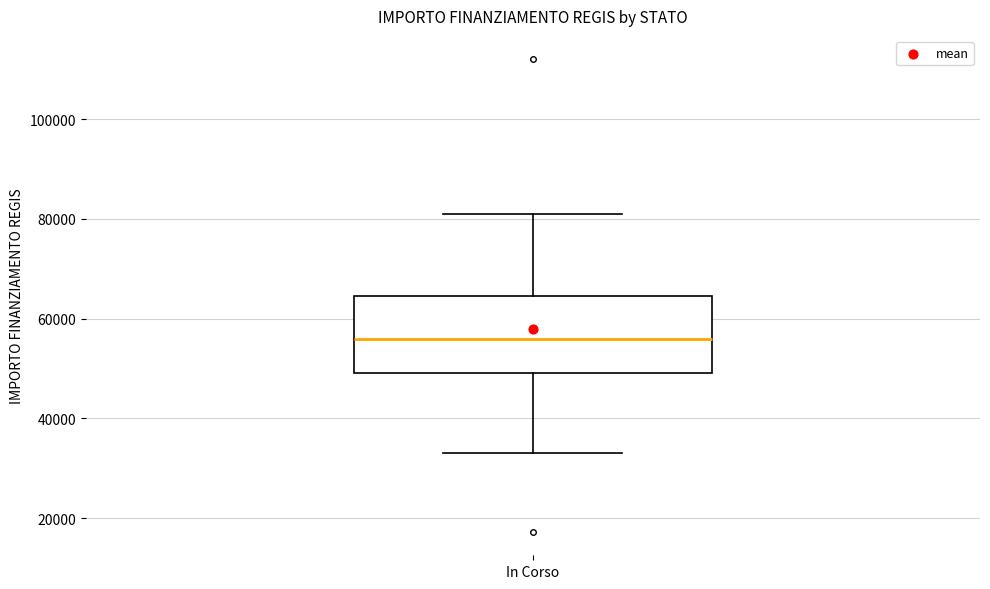

Read this box plot against the y-axis: the position of the median line, the range covered by the box, and the ends of both whiskers. The values are not printed on the chart, so give them approximately, as read against the axis.

median 56000, box 50000 to 64000, whiskers 32000 to 80000